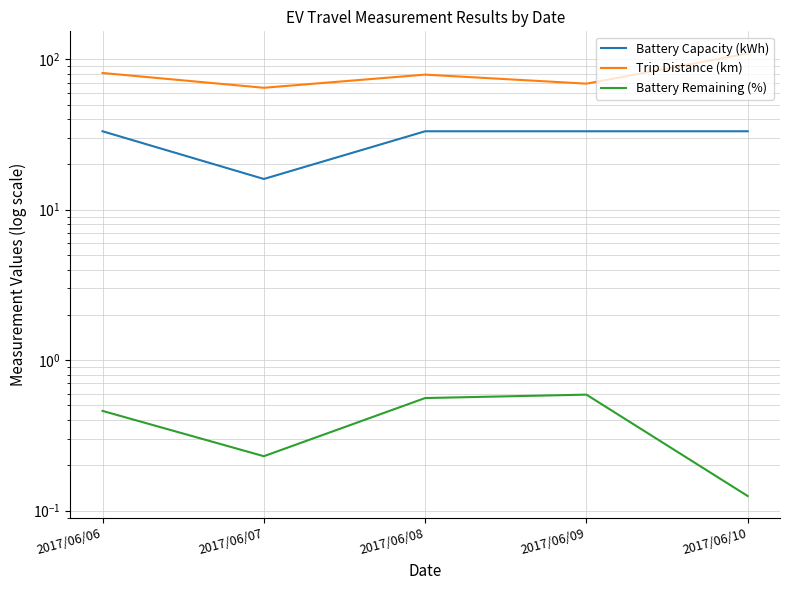

True or false: Battery Capacity (kWh) and Trip Distance (km) cross at least once.

False